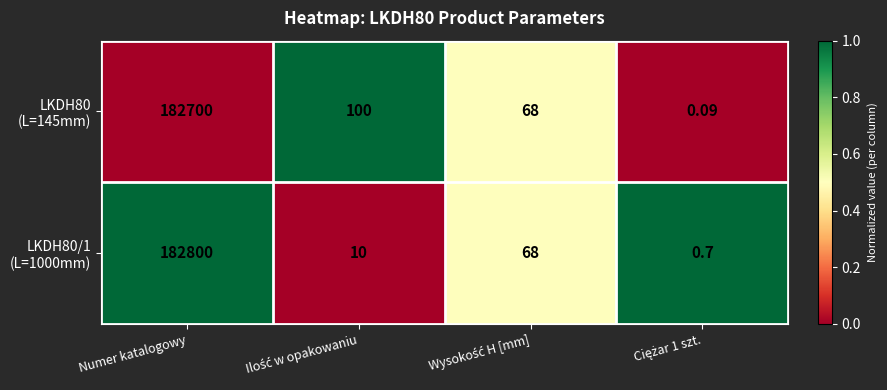

At which category is the sum across all series the highest?

Numer katalogowy